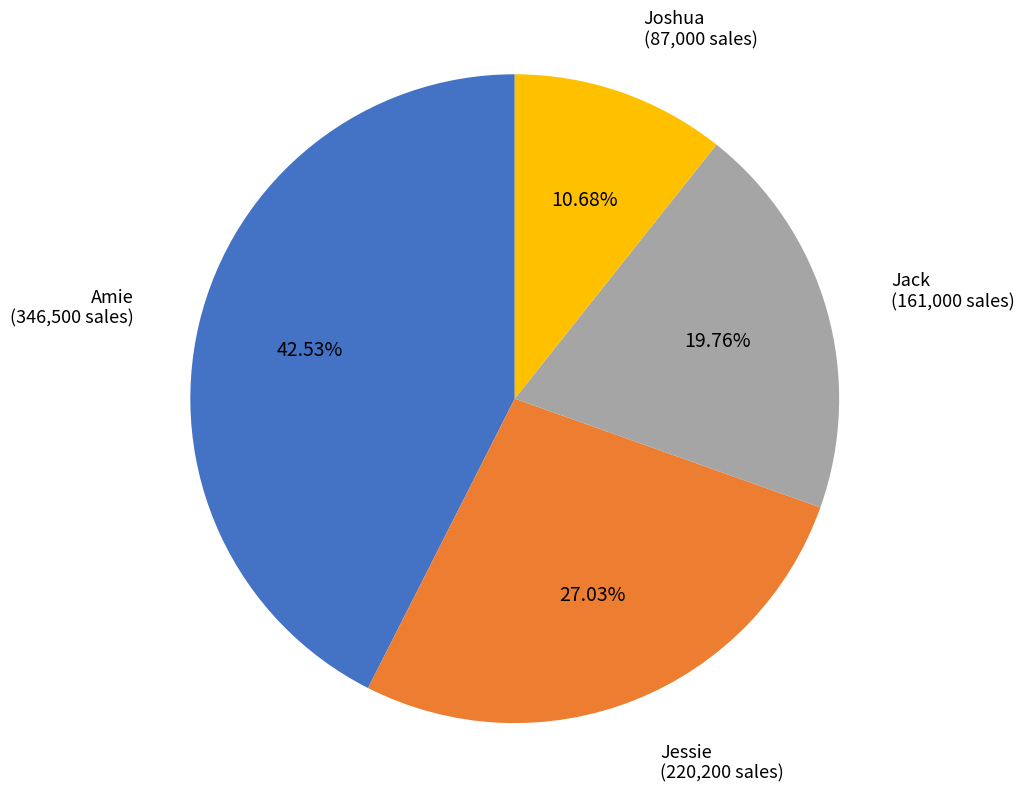

To the nearest percent, what portion does Amie represent?

43%